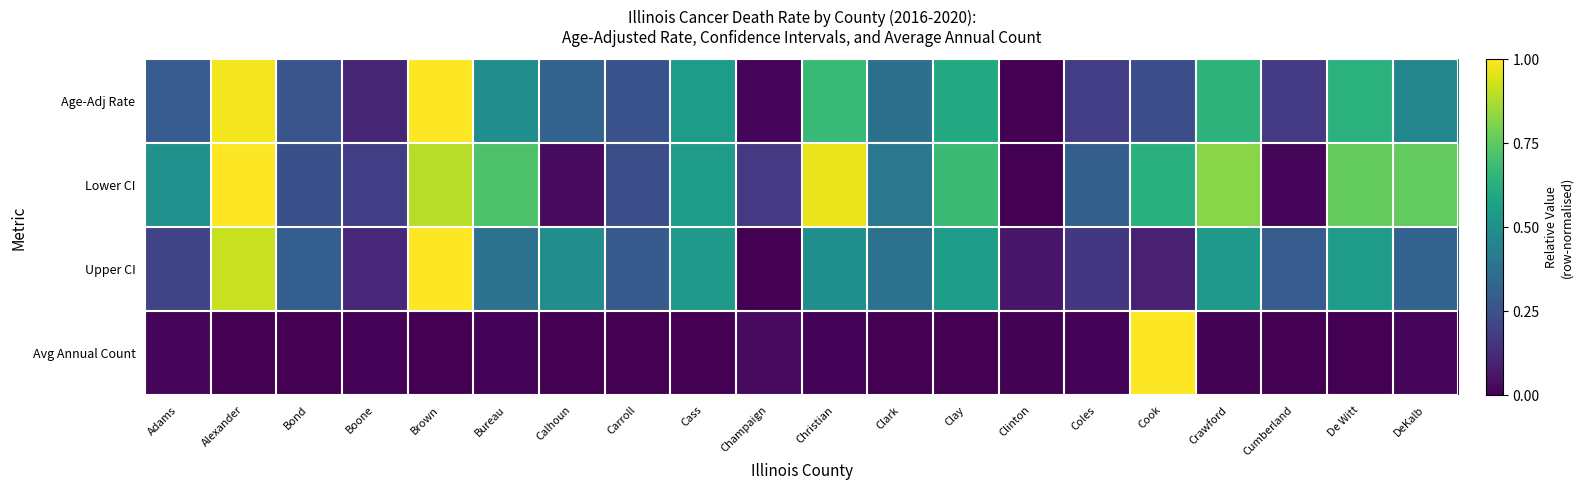

At Adams, list the series in order from smallest to largest.

Avg Annual Count, Upper CI, Age-Adj Rate, Lower CI